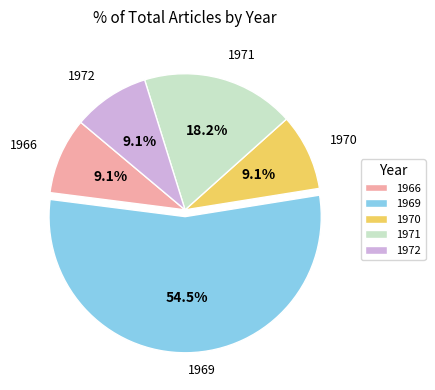

What percentage is the 1966 slice, to the nearest percent?

9%